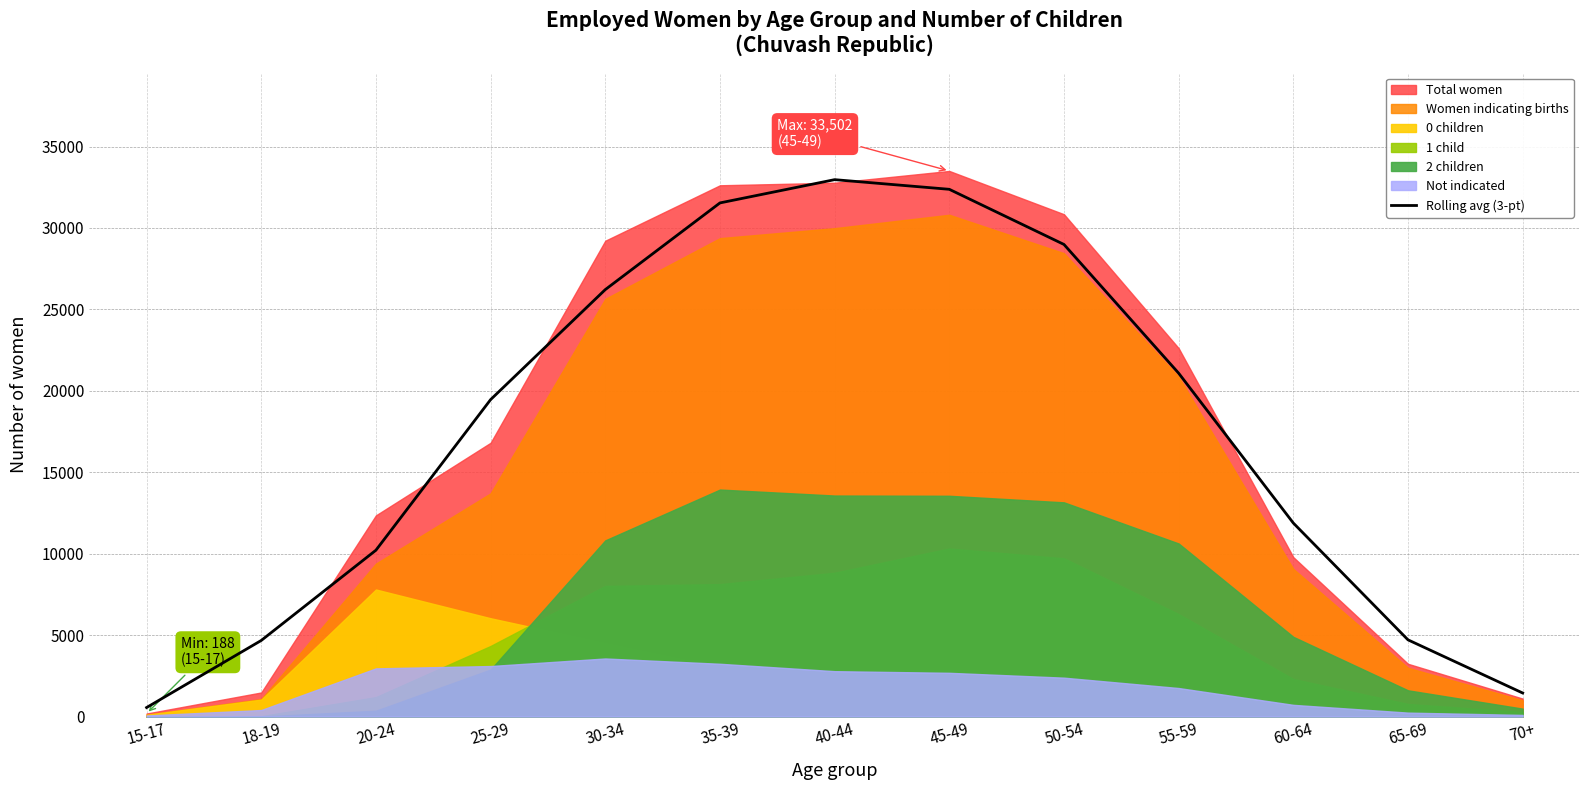

Which category has the lowest value in the Rolling avg (3-pt) series?

15-17